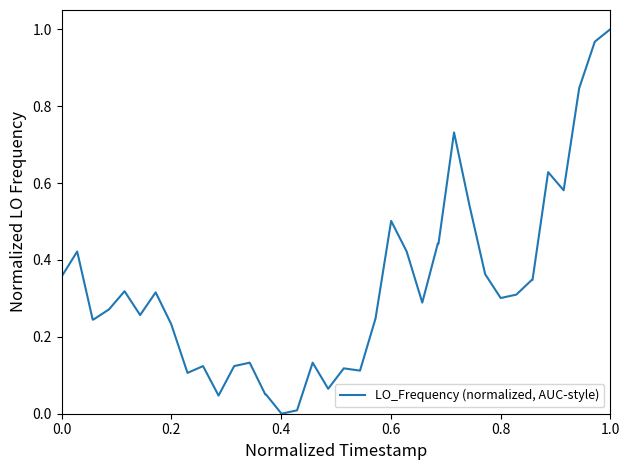

Does the chart display data point markers on the line(s)?

No